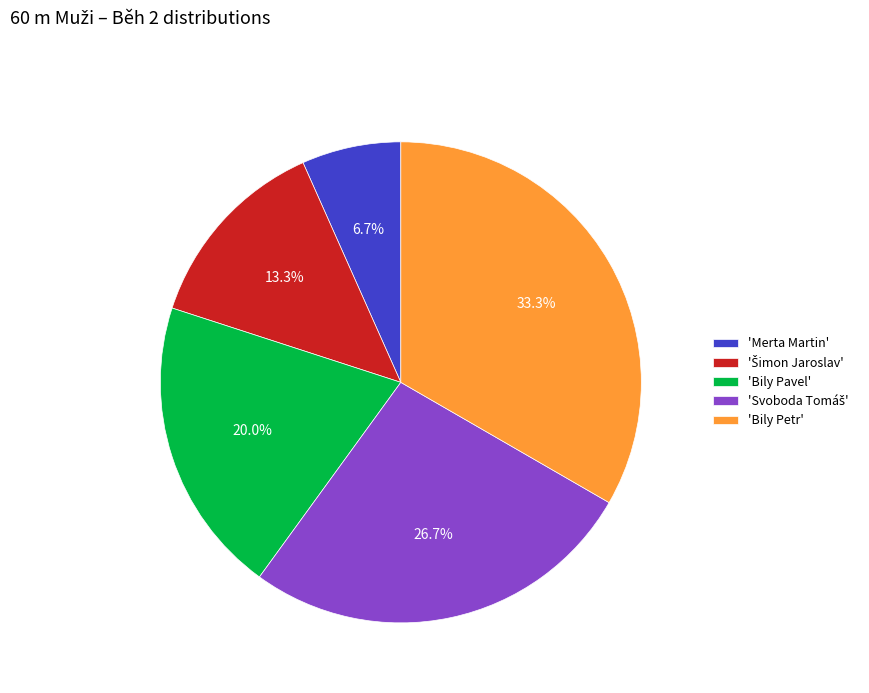

Does 'Bily Petr' represent more than half of the total?

No